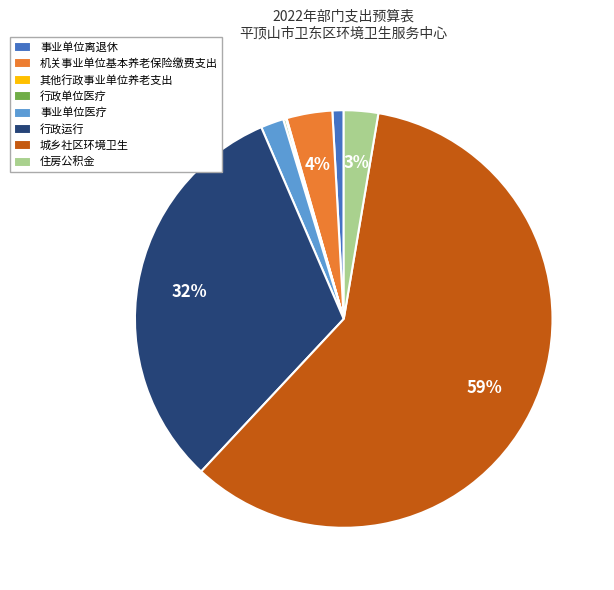

Approximately how many times larger is the value at 事业单位医疗 compared to 机关事业单位基本养老保险缴费支出?

0.5